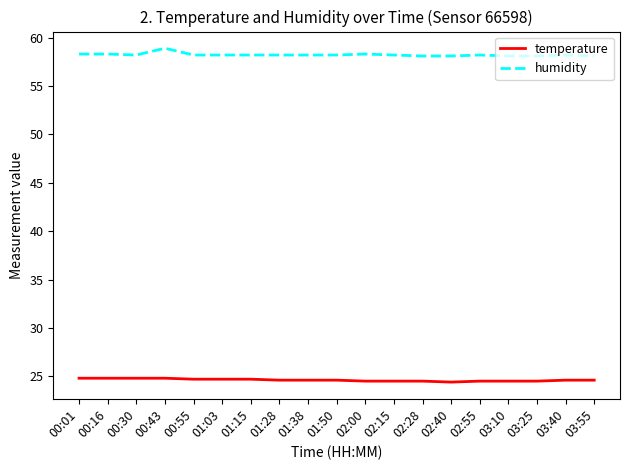

Count the number of data series in this chart.

2